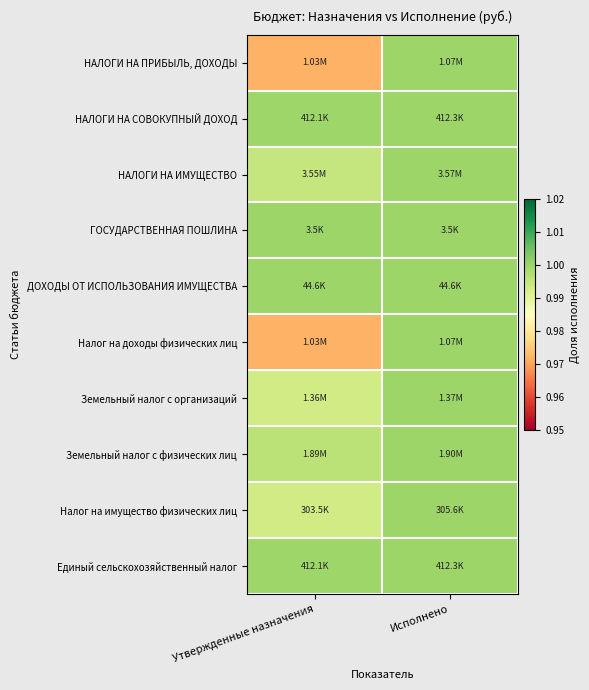

What is the minimum value shown in the chart?

1.0